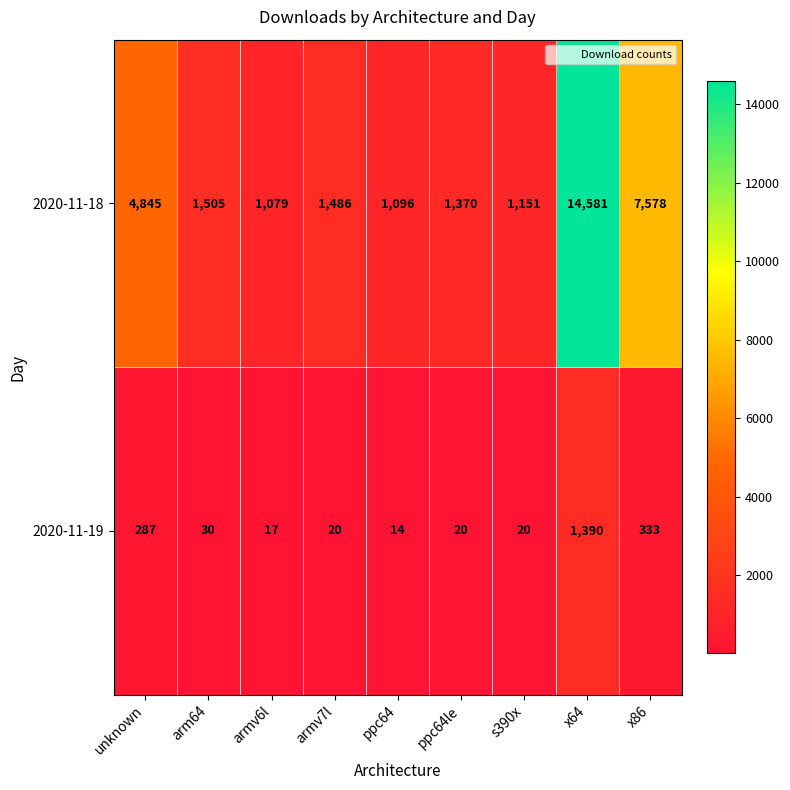

Which label corresponds to the largest value in the chart?

x64